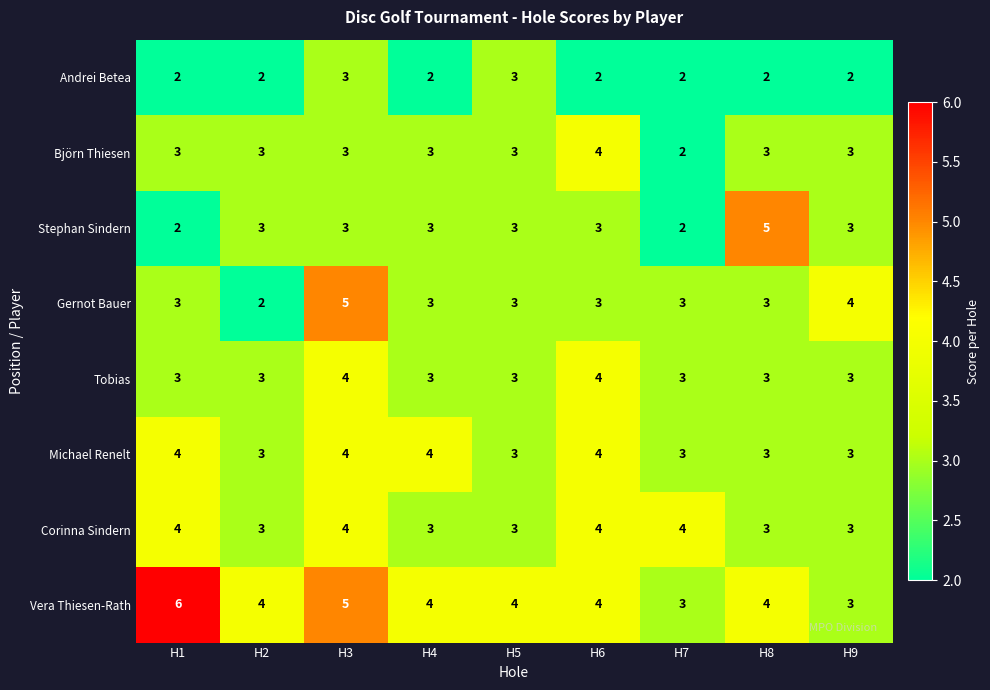

At how many categories does at least one series exceed 2?

9